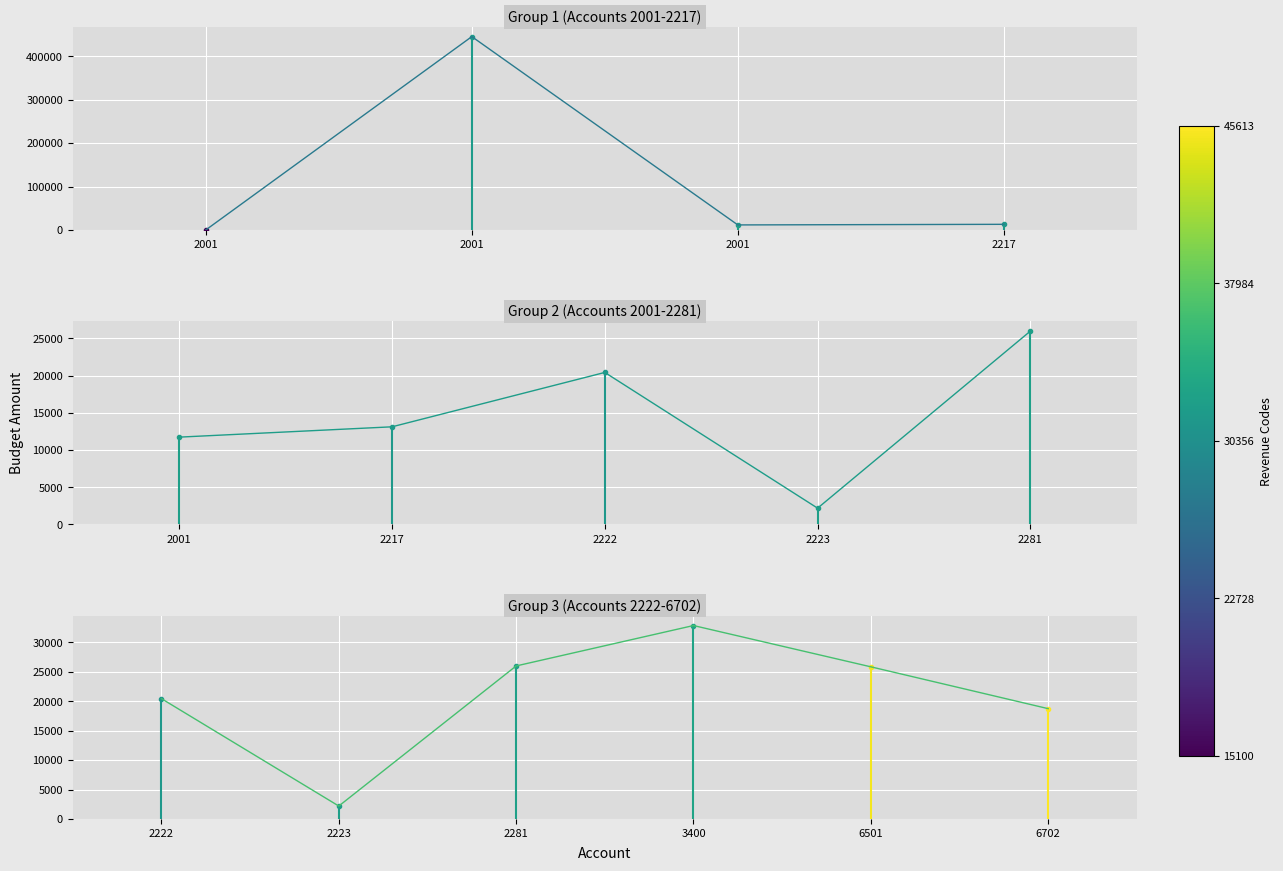

The chart shows a value of 5714.4 at 6501. True or false?

False